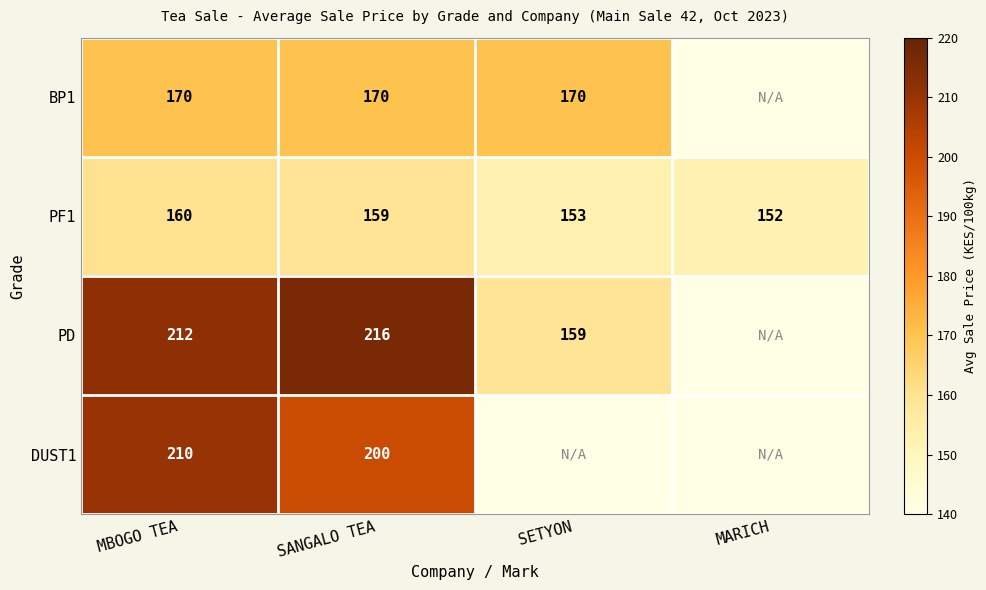

List the labels in order of PF1 value, largest first.

MBOGO TEA, SANGALO TEA, SETYON, MARICH